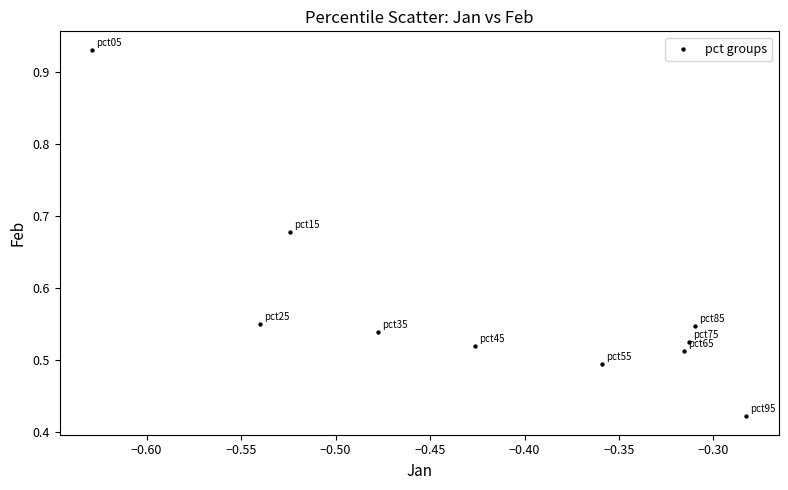

What is the range of X values (max minus min)?

0.3